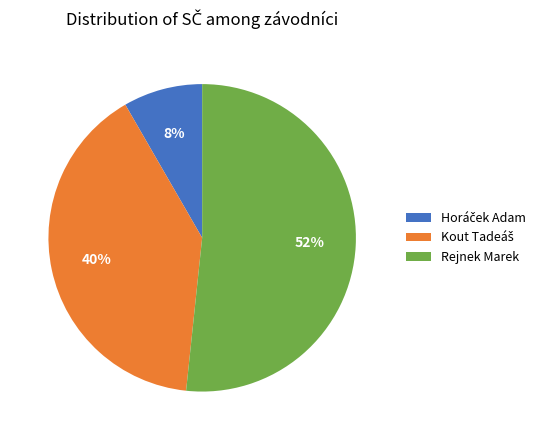

Count the number of slices in the pie.

3